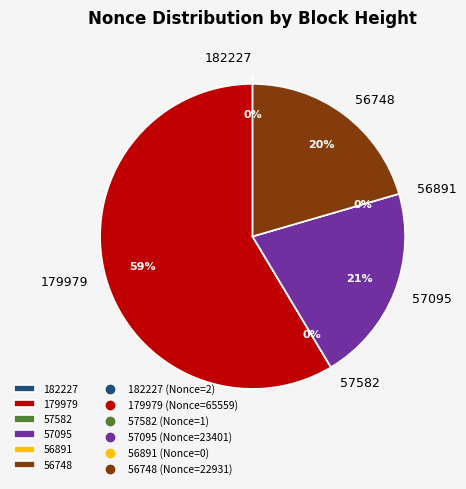

What is the total percentage of 57095 and 56891?

20.9%